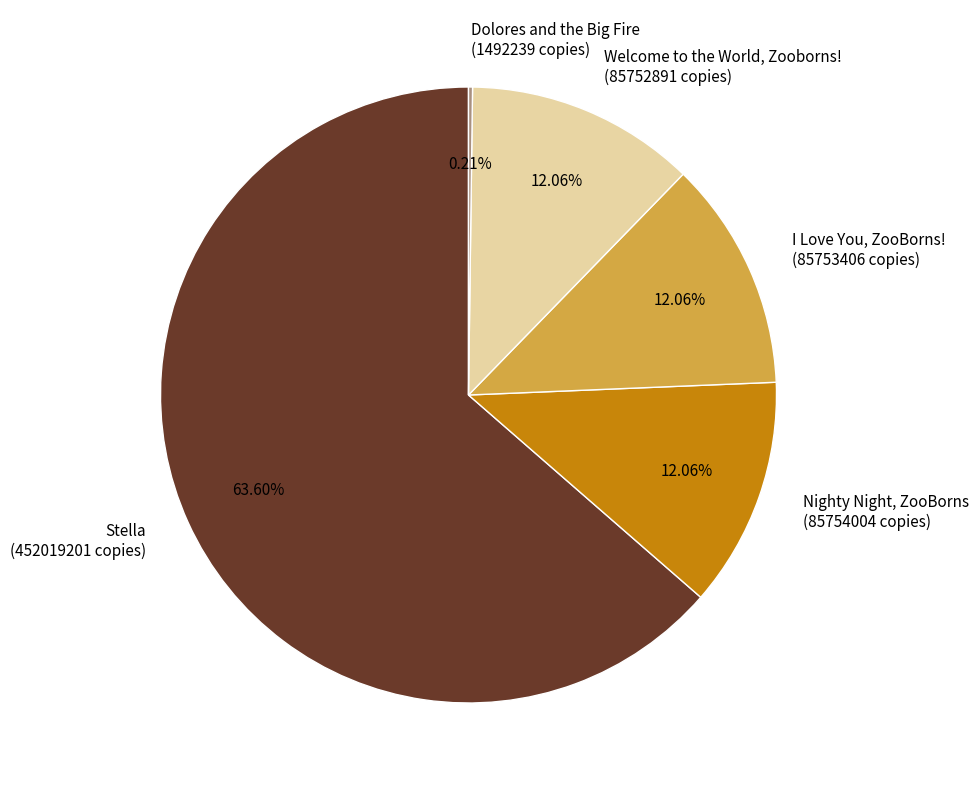

Combined, do Welcome to the World, Zooborns! and I Love You, ZooBorns! account for over 50%?

No